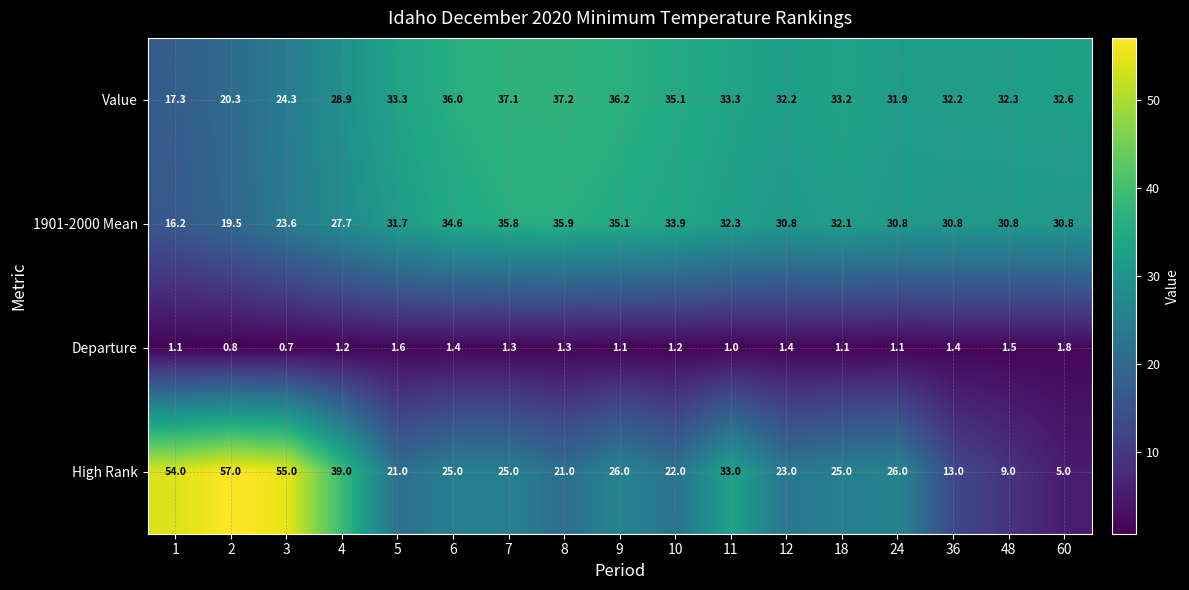

How many values in the Value series are below 32?

5